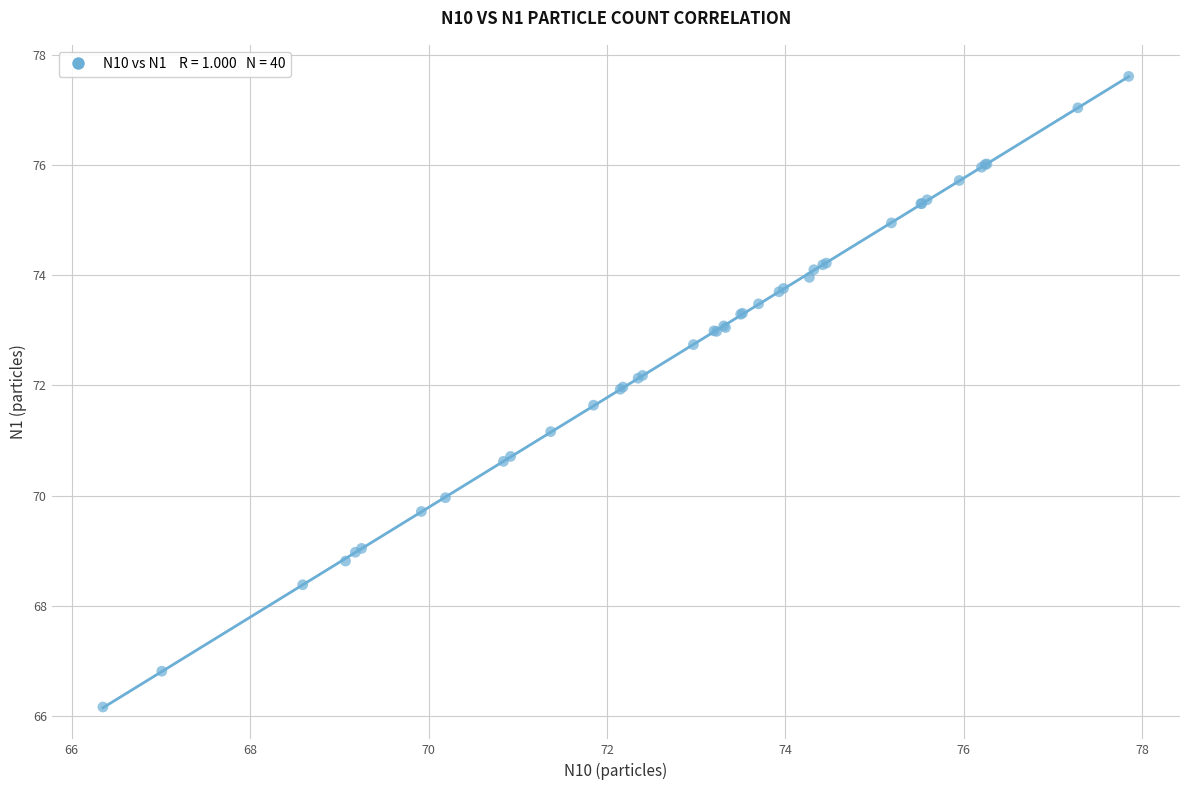

What Y value in the scatter plot is closest to 71?

71.2